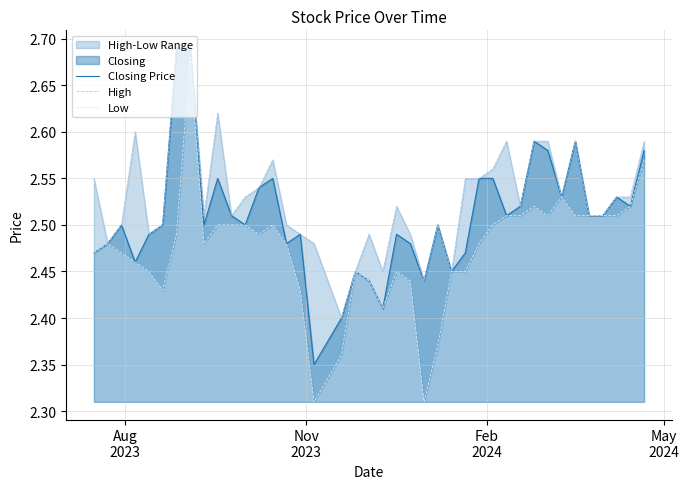

True or false: Low has more than 0 points higher than both neighbors.

True